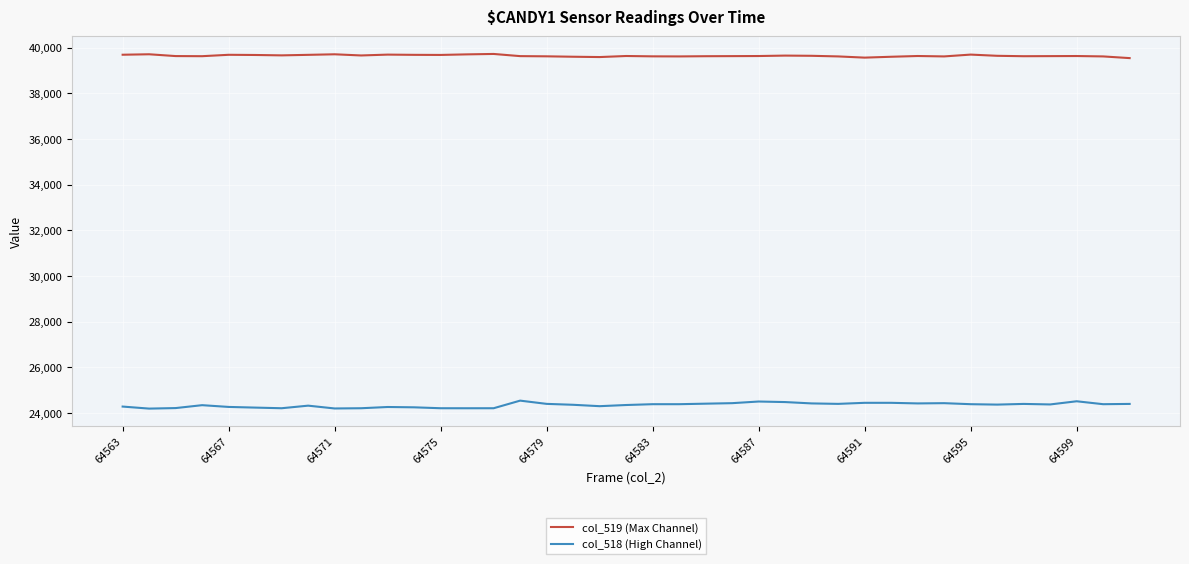

What is the greatest value displayed?

39723